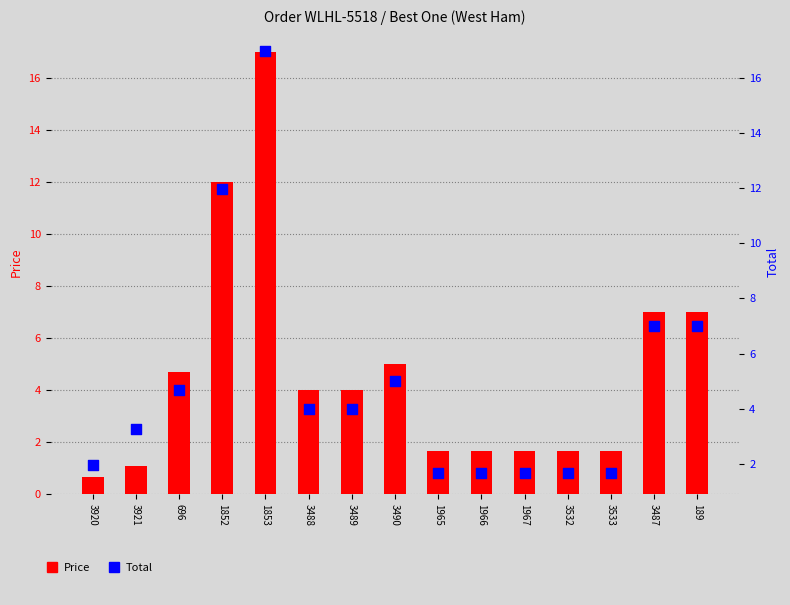

Which series has the largest Y range (max minus min)?

Price